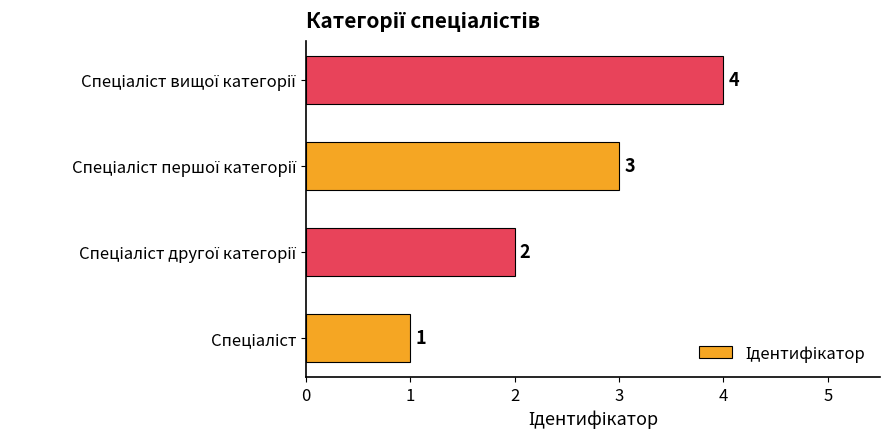

What is the maximum value shown in the chart?

4